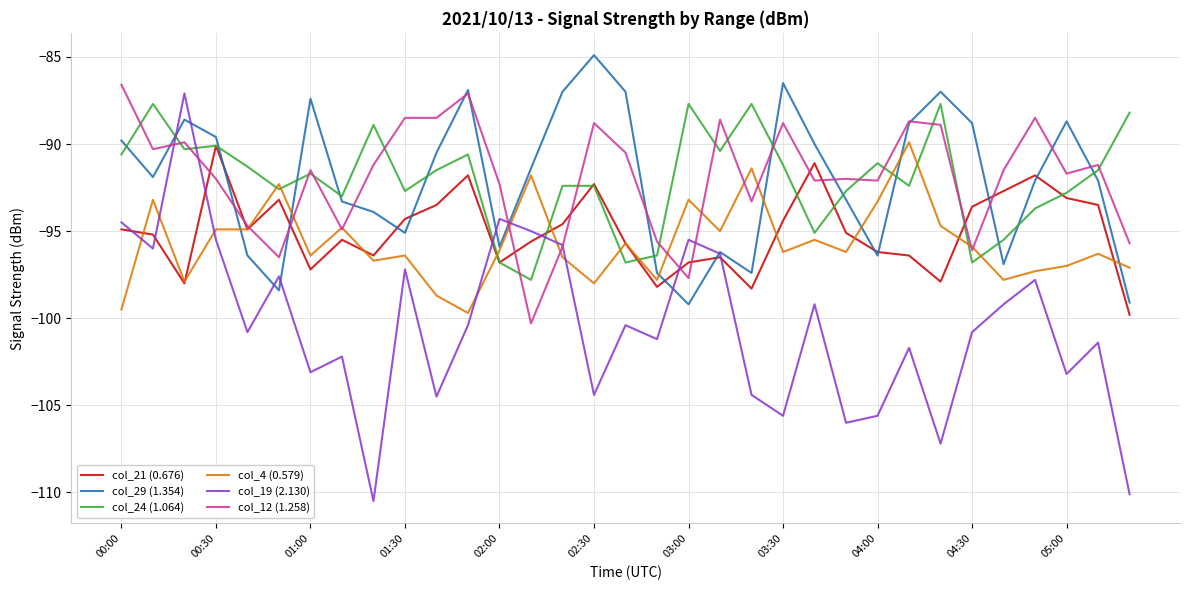

Which series has the widest spread of values?

col_19 (2.130)